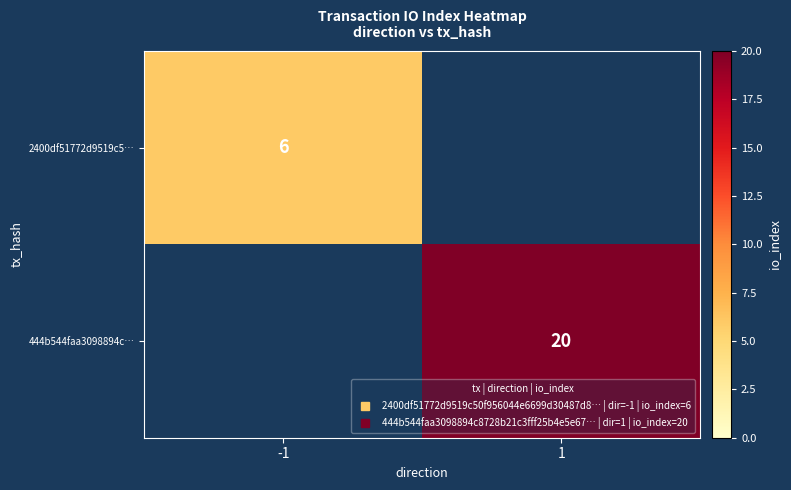

Which series has the largest total across all categories?

444b544faa3098894c…